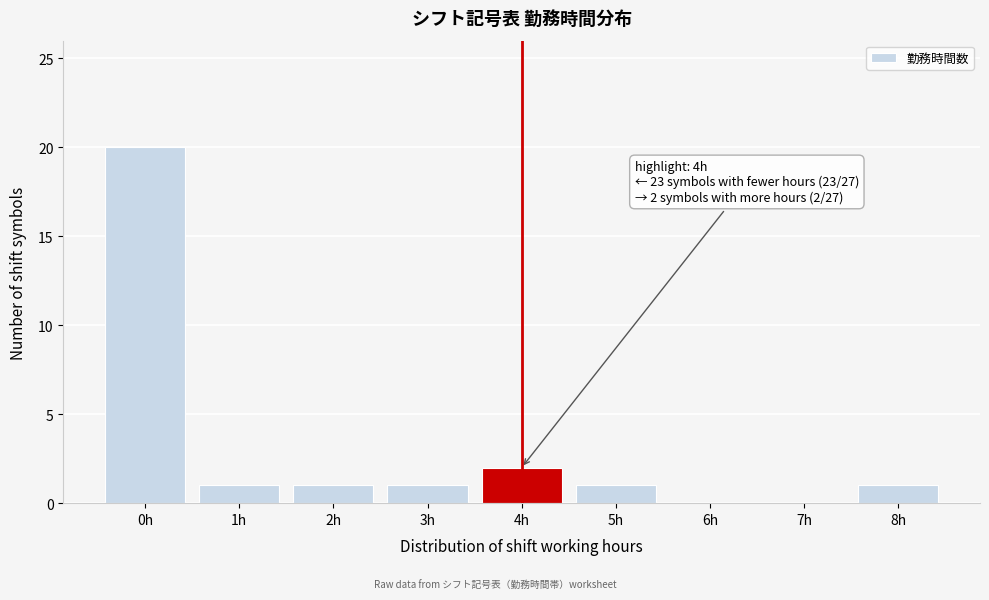

Reading left to right, what are all the values shown in this chart?

0h=20	1h=1	2h=1	3h=1	4h=2	5h=1	6h=0	7h=0	8h=1